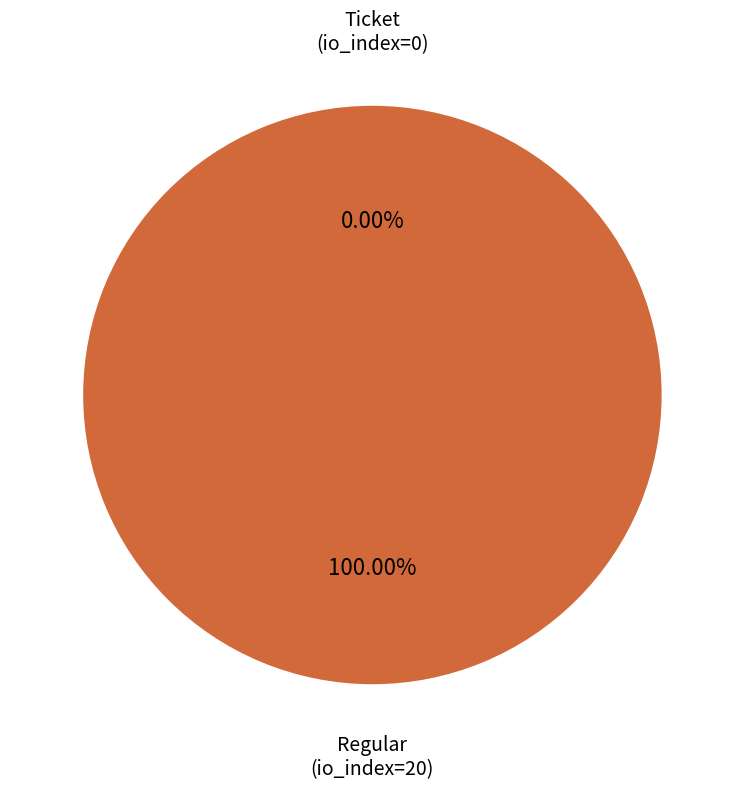

Is Ticket (io_index=0) the majority of the pie?

No